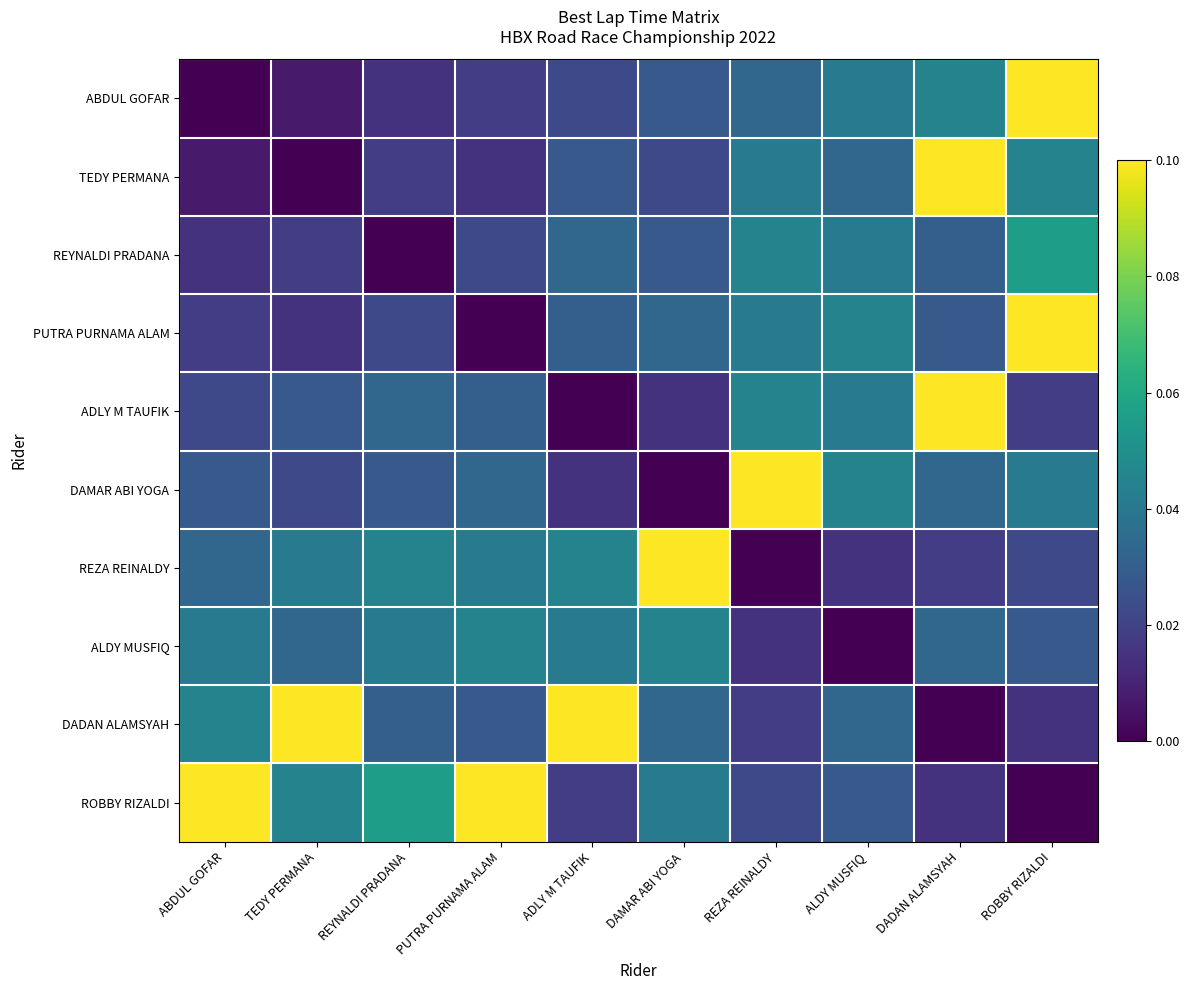

Which category has the highest value across all series?

ROBBY RIZALDI